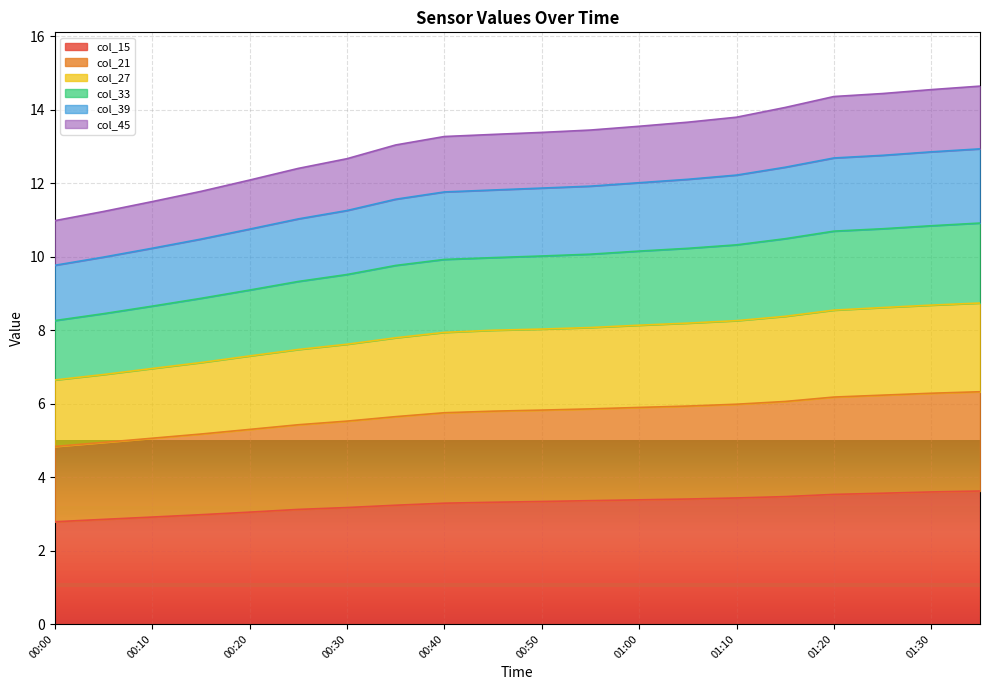

The value of col_21 at 01:00 is 8.1. True or false?

True